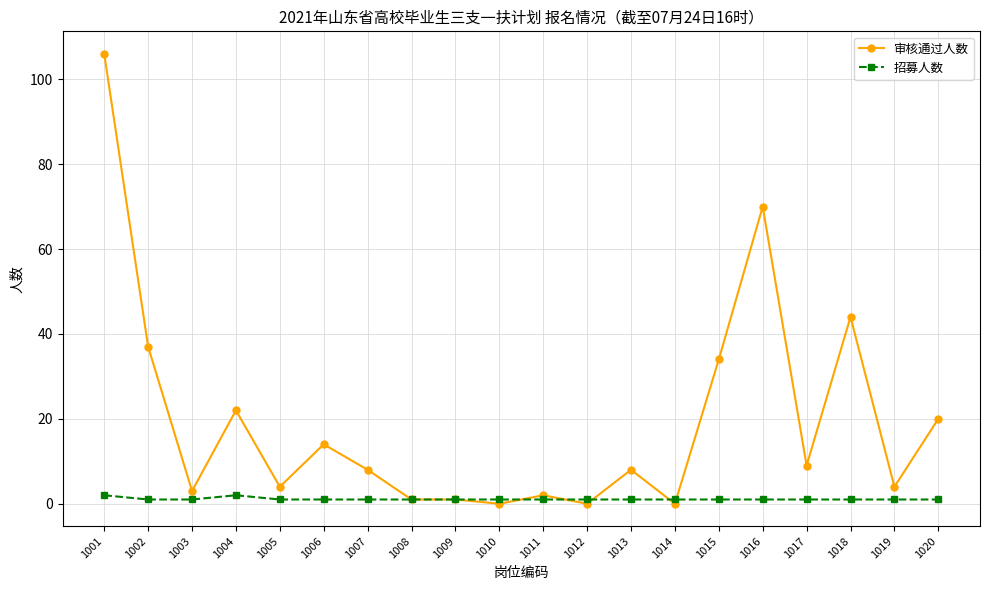

True or false: 审核通过人数 has a value of -46 at 1012.

False